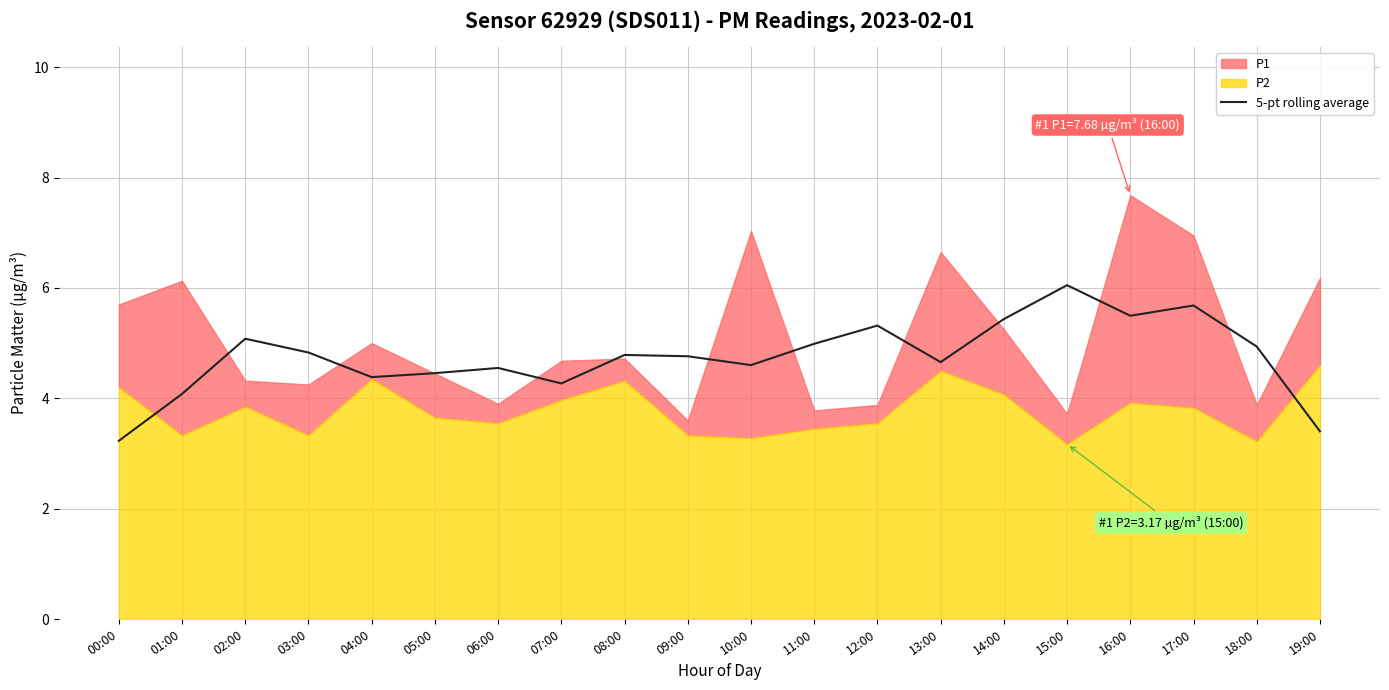

What is the lowest value of the 5-pt rolling average series?

3.2